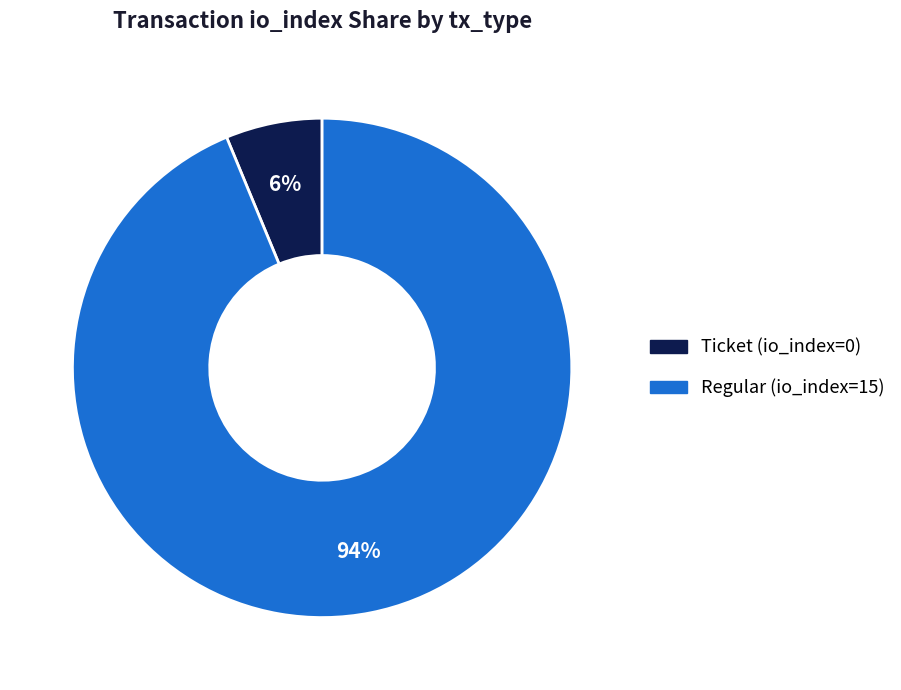

True or false: Ticket (io_index=0) accounts for 15% of the total.

False